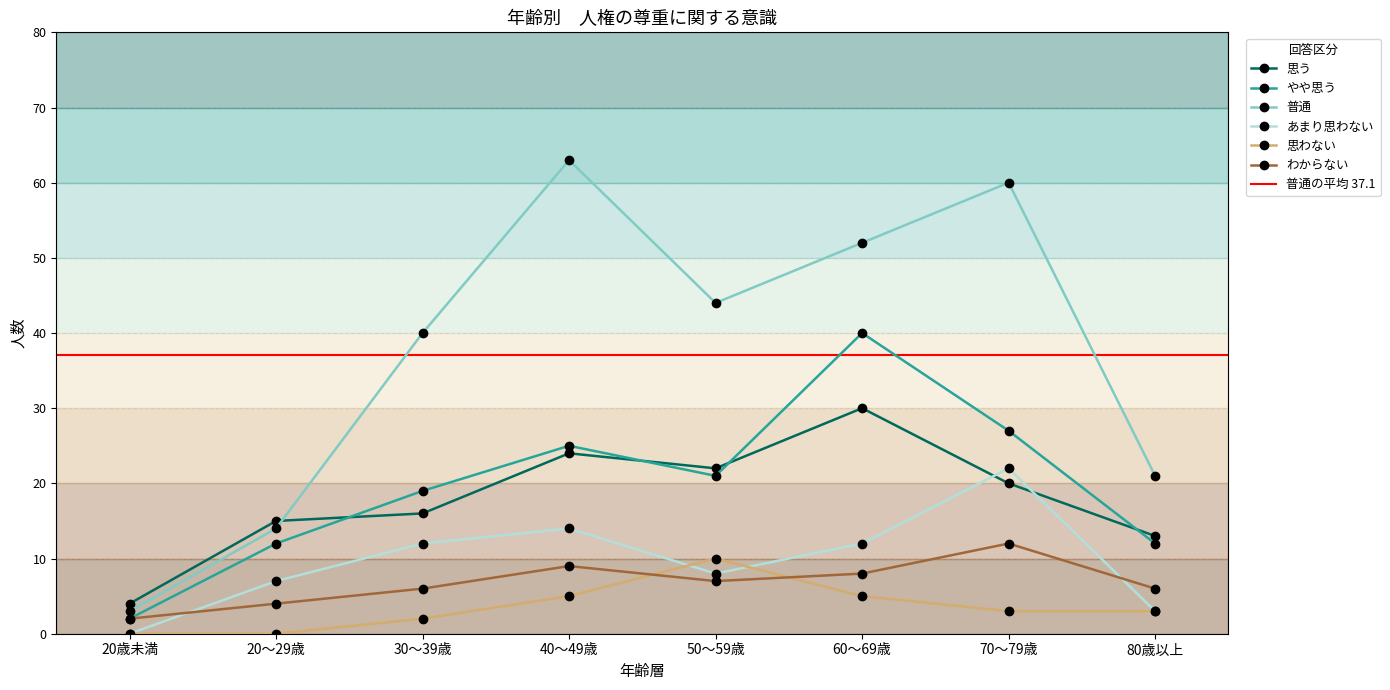

What is the label of the 2nd point from the right?

70～79歳